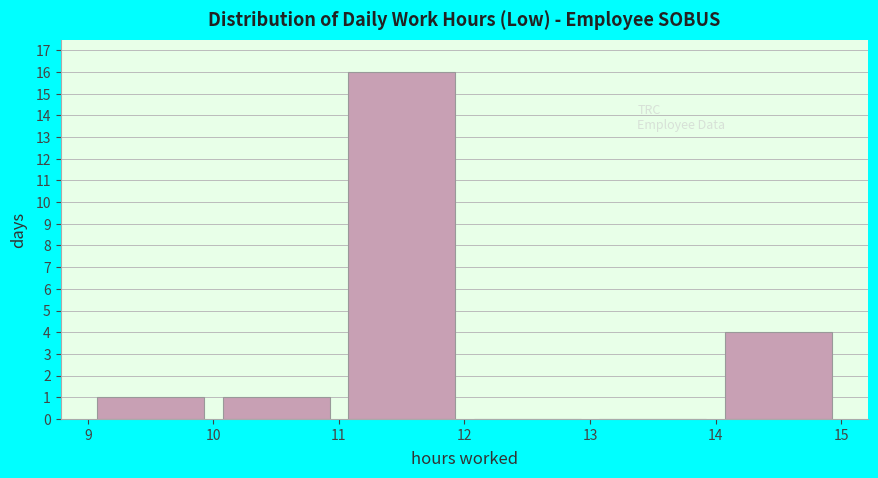

Reading left to right, transcribe this chart: for each bar, give the range it covers on the x-axis and its height. The values are not printed on the chart, so give them approximately, as read against the axis.

9 to 10: 1
10 to 11: 1
11 to 12: 16
12 to 13: 0
13 to 14: 0
14 to 15: 4